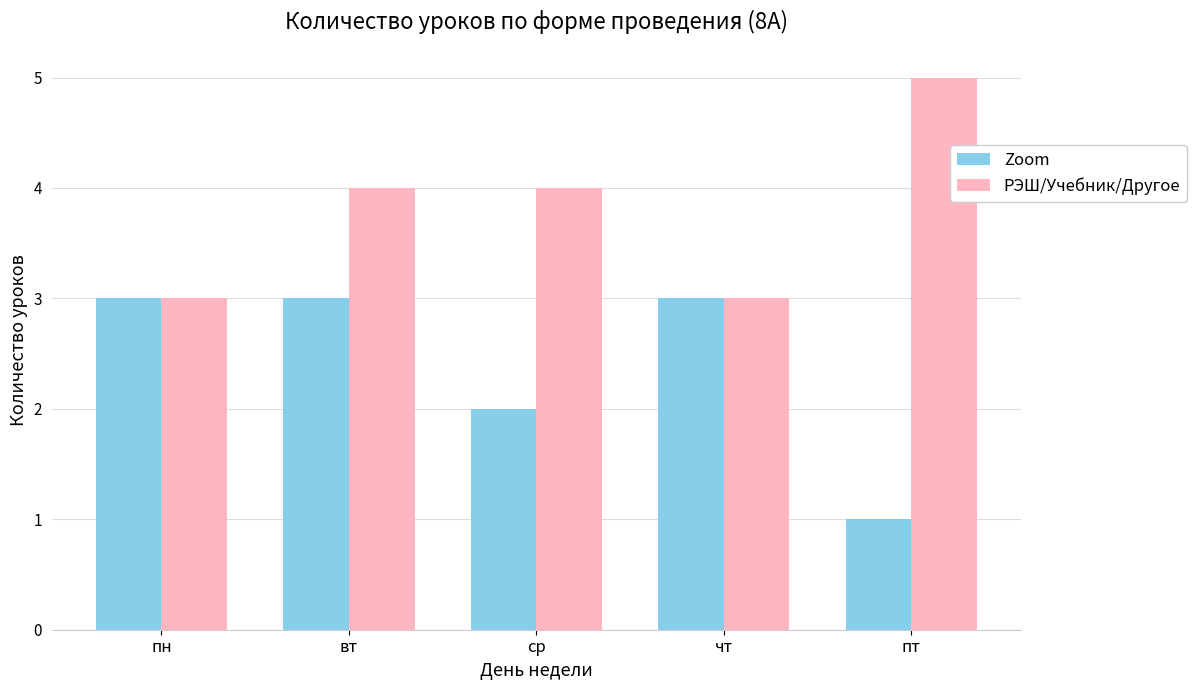

What is the average value of the Zoom series?

2